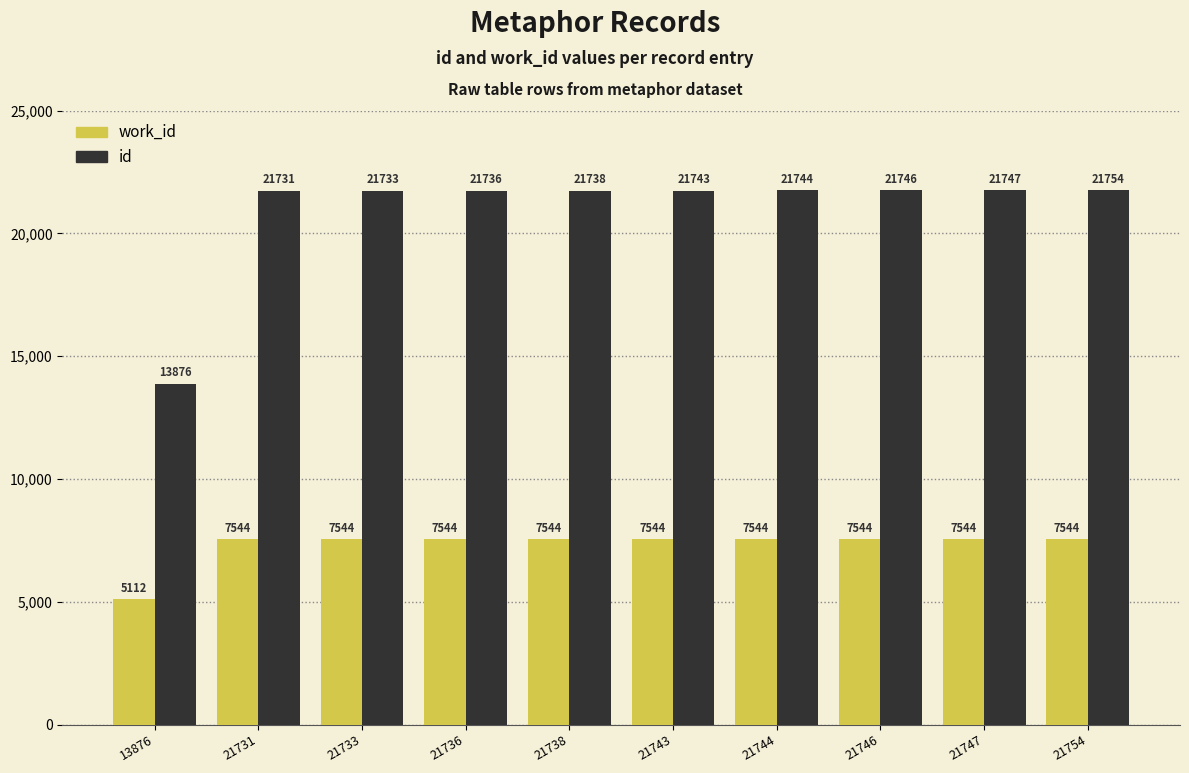

At how many categories does at least one series exceed 10222?

10